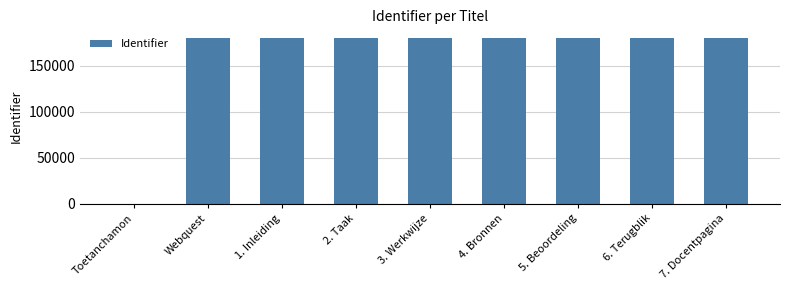

What is the difference between the values at 6. Terugblik and 3. Werkwijze?

3